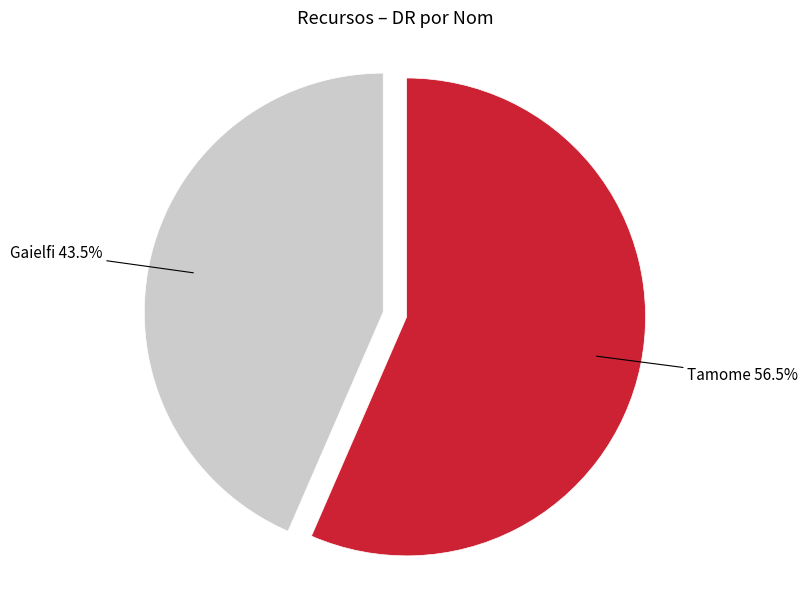

What percentage is NOT represented by Tamome?

43.5%